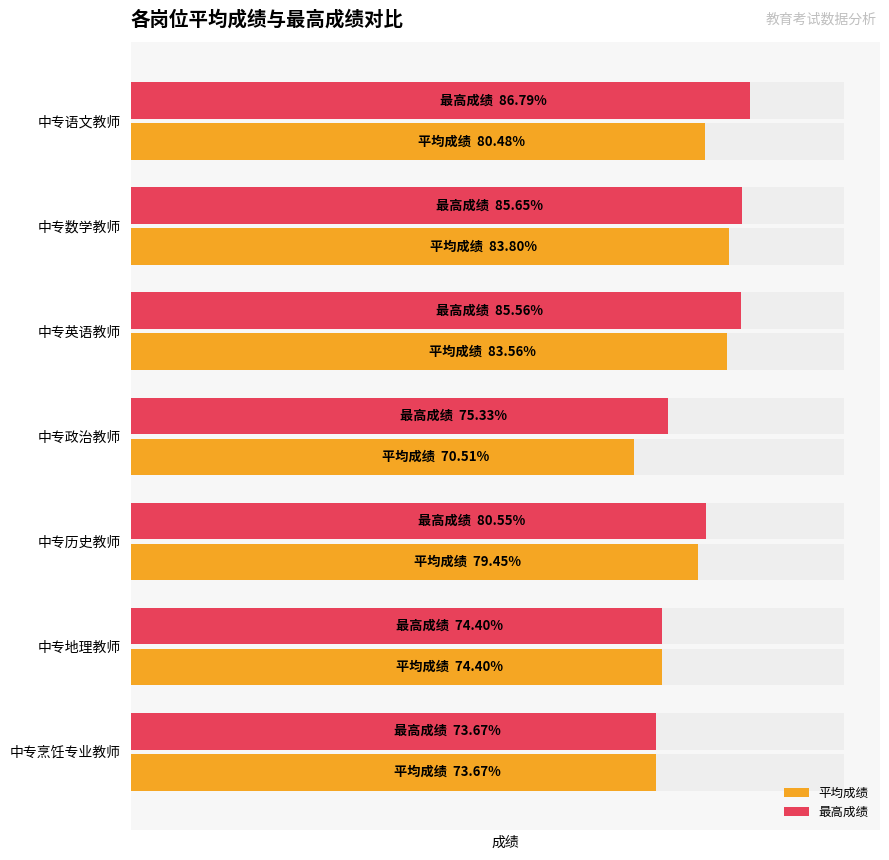

Reading left to right, what are all the values shown in this chart?

平均成绩: 0=80.5	1=83.8	2=83.6	3=70.5	4=79.5	5=74.4	6=73.7
最高成绩: 0=86.8	1=85.7	2=85.6	3=75.3	4=80.5	5=74.4	6=73.7